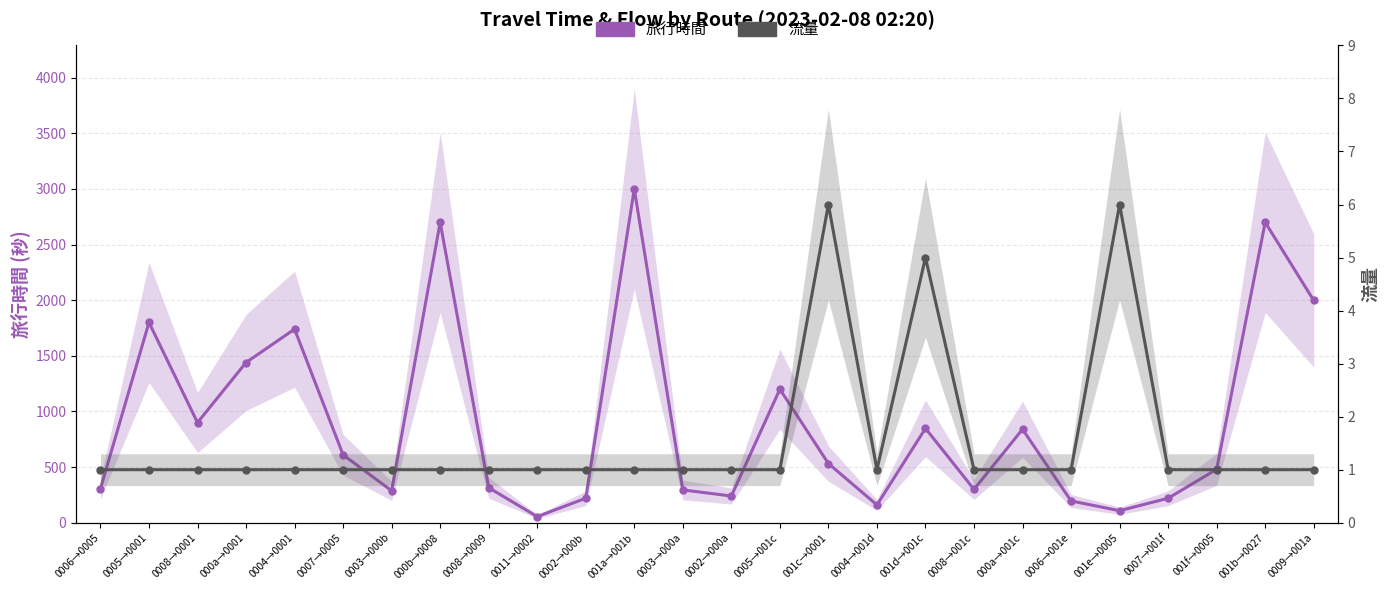

List the labels in order of 旅行時間 value, largest first.

001a→001b, 000b→0008, 001b→0027, 0009→001a, 0005→0001, 0004→0001, 000a→0001, 0005→001c, 0008→0001, 001d→001c, 000a→001c, 0007→0005, 001c→0001, 001f→0005, 0008→0009, 0006→0005, 0008→001c, 0003→000a, 0003→000b, 0002→000a, 0002→000b, 0007→001f, 0006→001e, 0004→001d, 001e→0005, 0011→0002